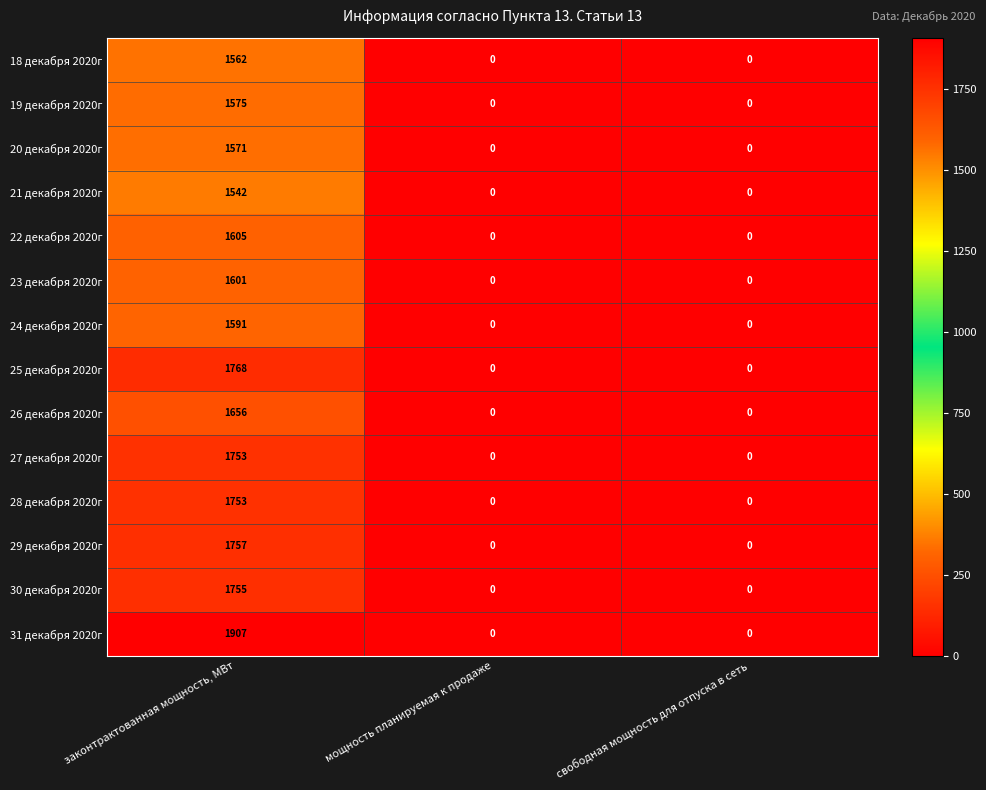

At how many categories does at least one series exceed 1153?

1